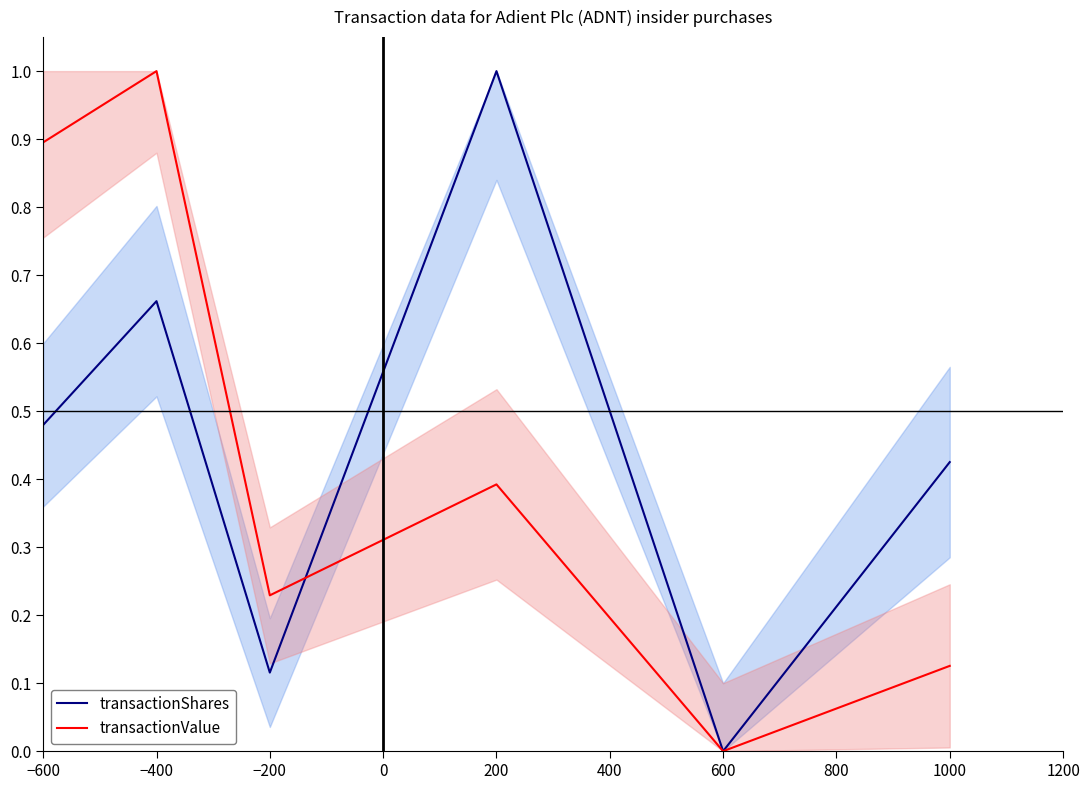

What position from the left is −600?

1